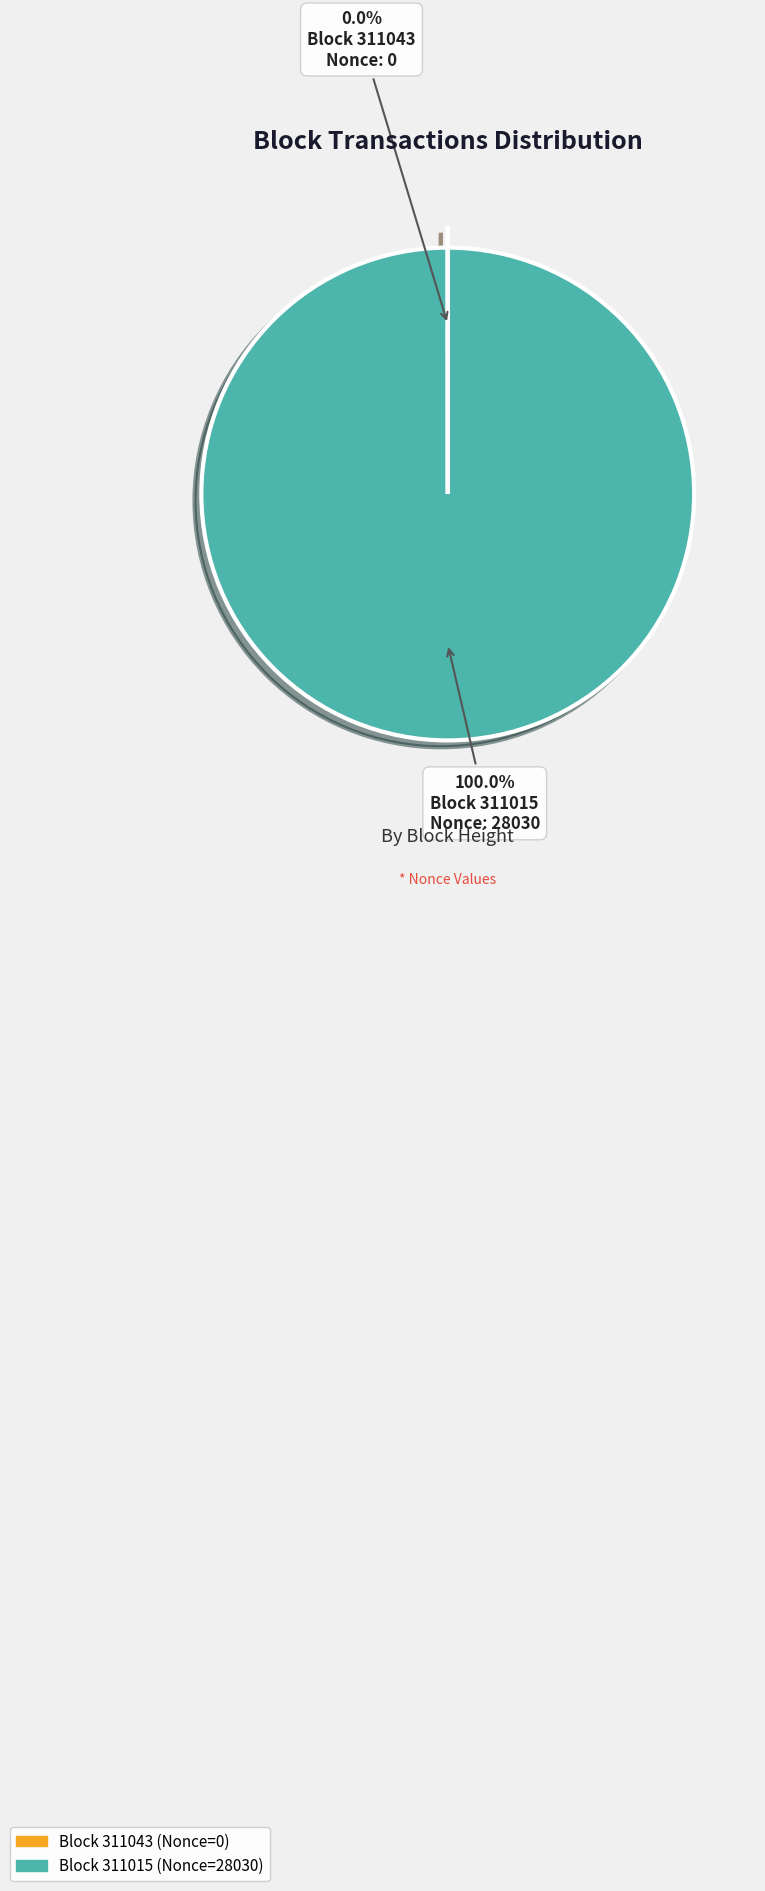

To the nearest percent, what is the average slice percentage?

50%